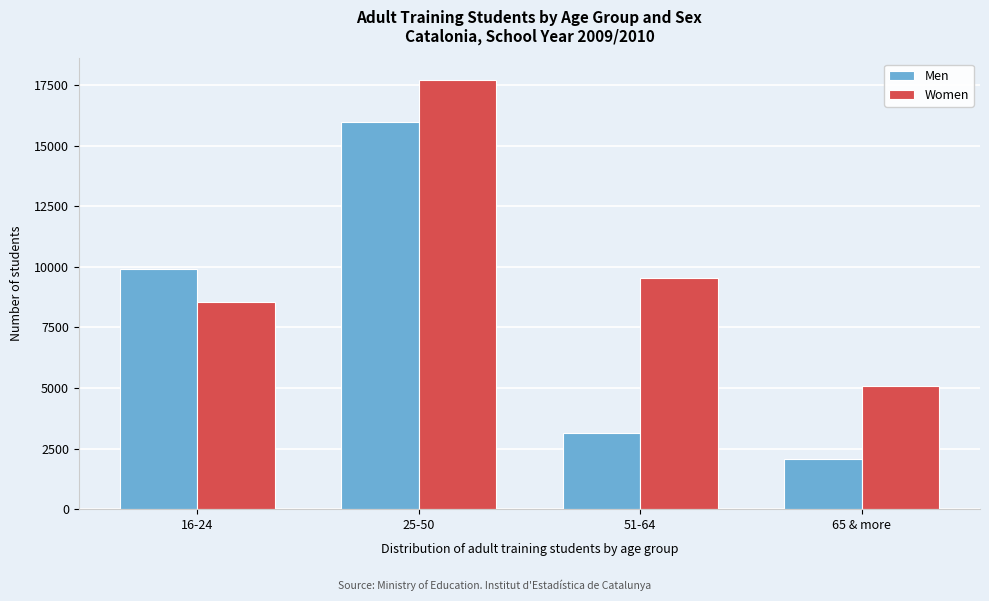

Reading right to left, transcribe all the data shown in this chart.

Men: 65 & more=2066	51-64=3133	25-50=15957	16-24=9891
Women: 65 & more=5077	51-64=9555	25-50=17719	16-24=8545